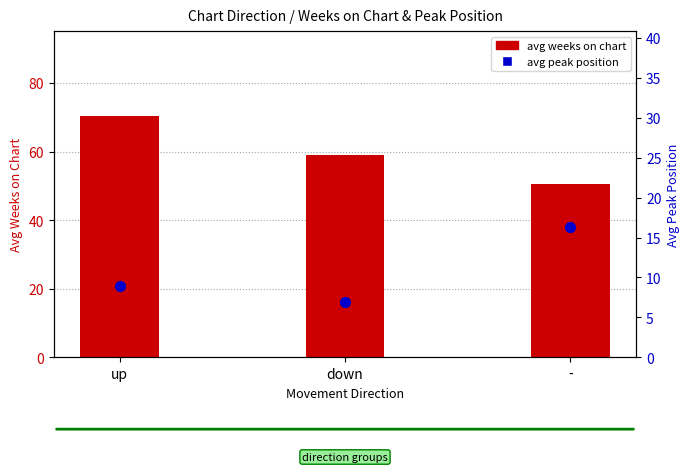

At which category is the sum across all series the highest?

up